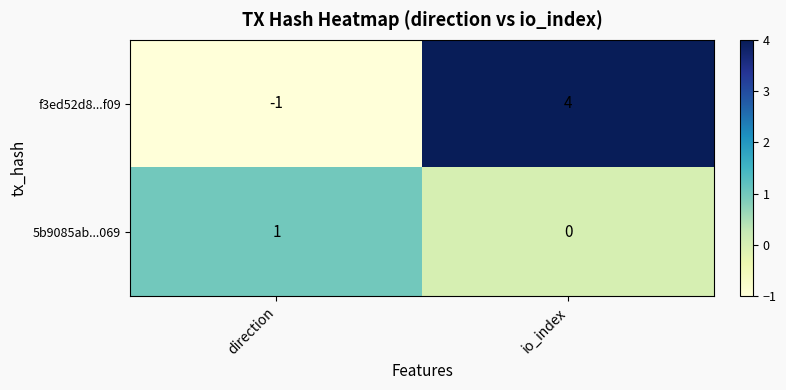

How many data points does each series have?

2